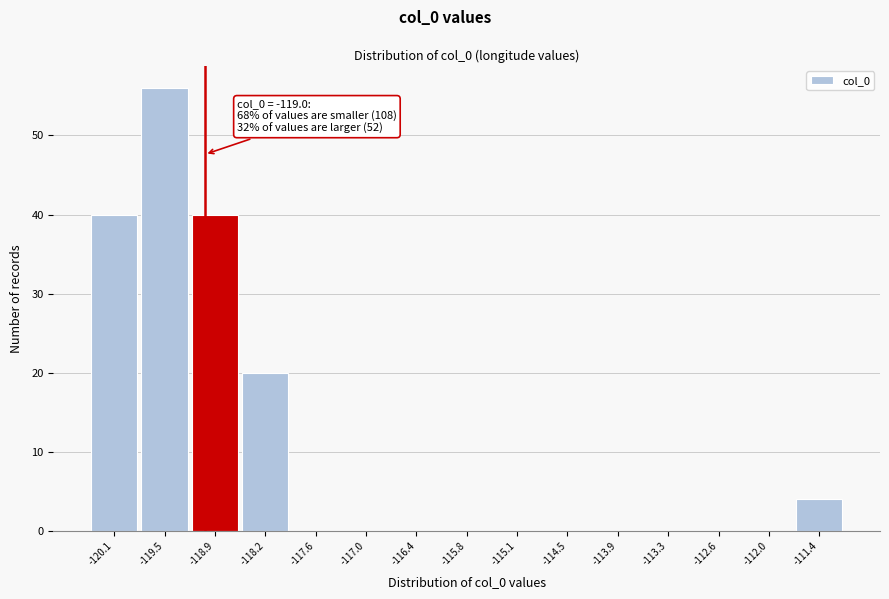

Over which range of the x-axis is the bar tallest?

-119.8 to -119.2